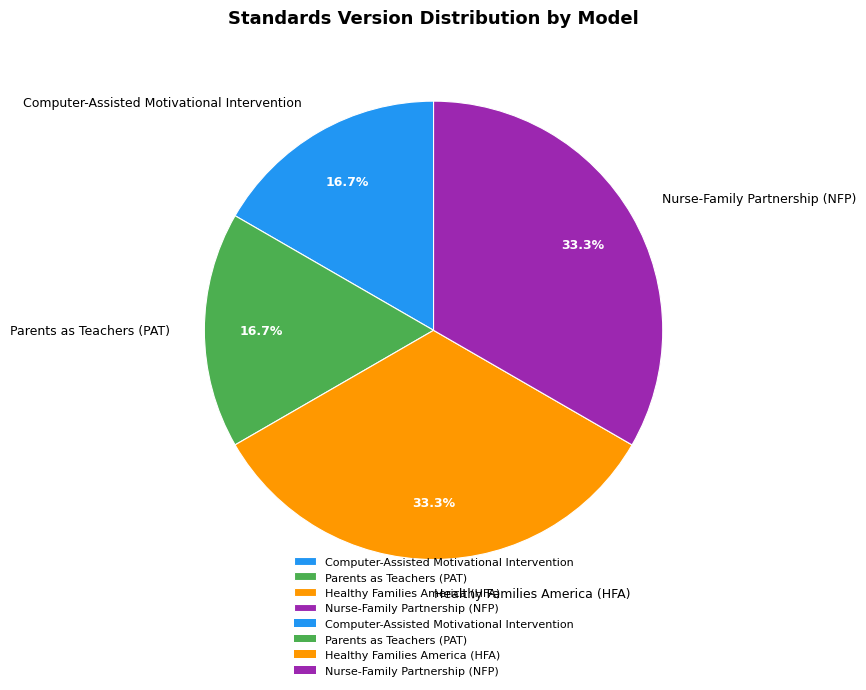

To the nearest percent, what is the average slice percentage?

25%